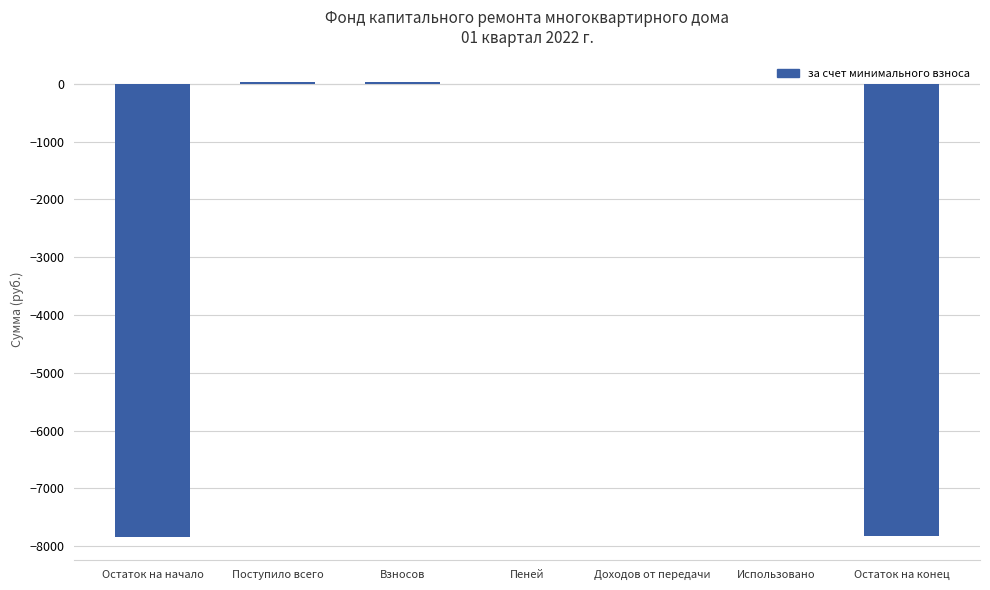

The value at Использовано is 0.0. True or false?

True